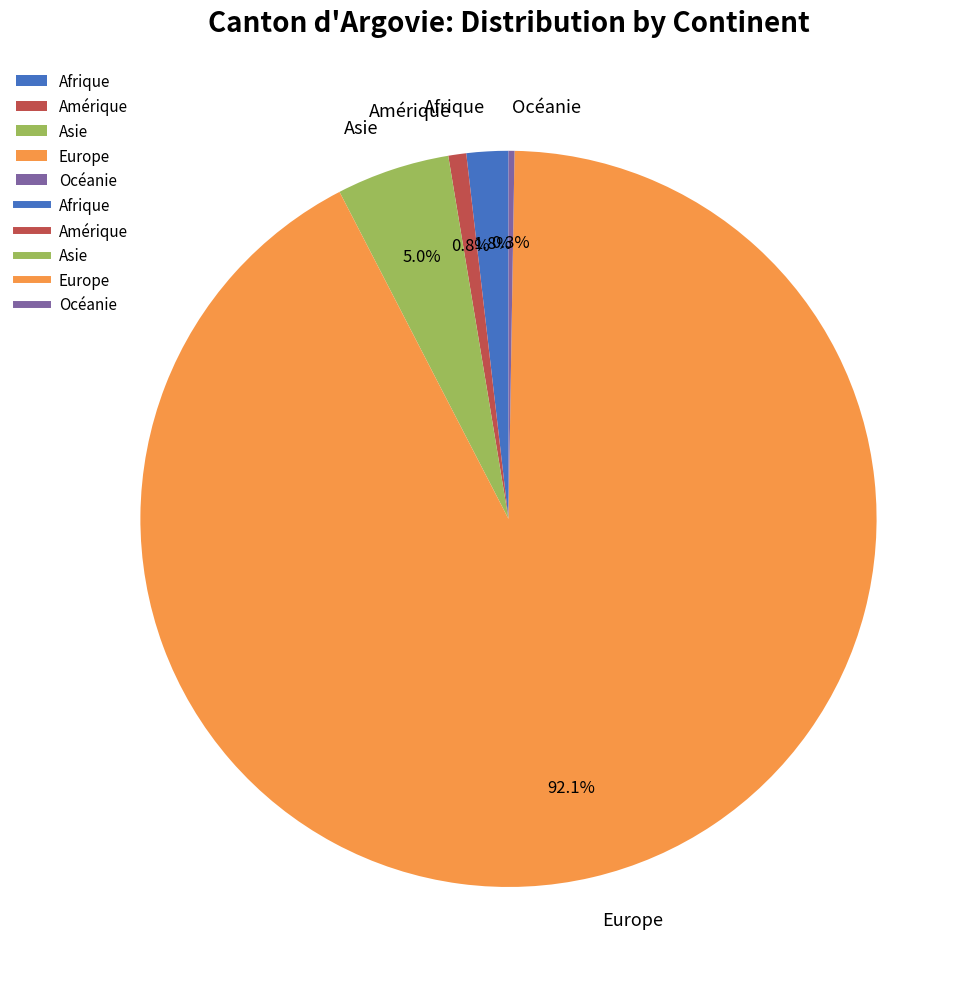

The Asie slice represents 5% of the pie. True or false?

True